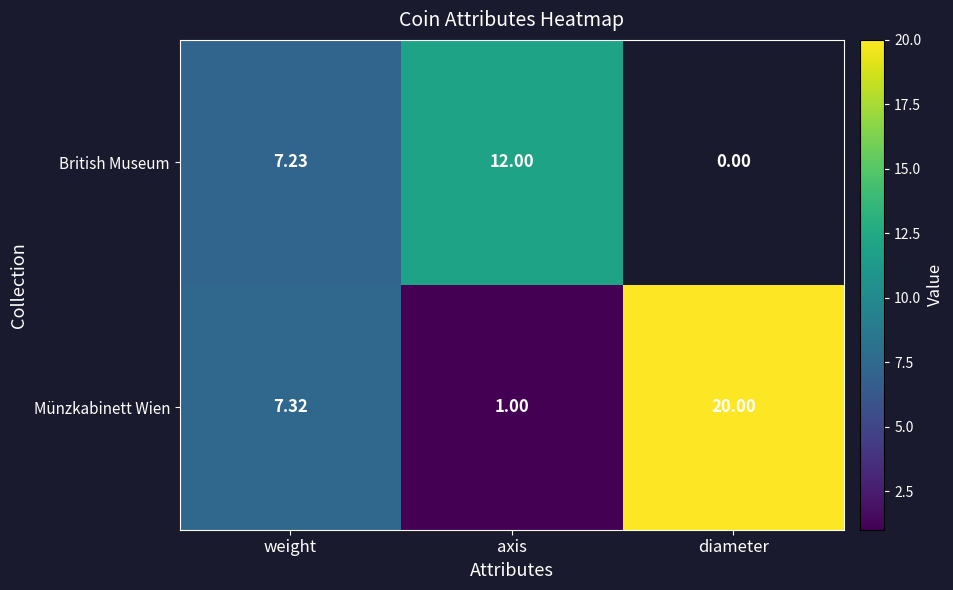

Rank the categories by Münzkabinett Wien value from lowest to highest.

axis, weight, diameter